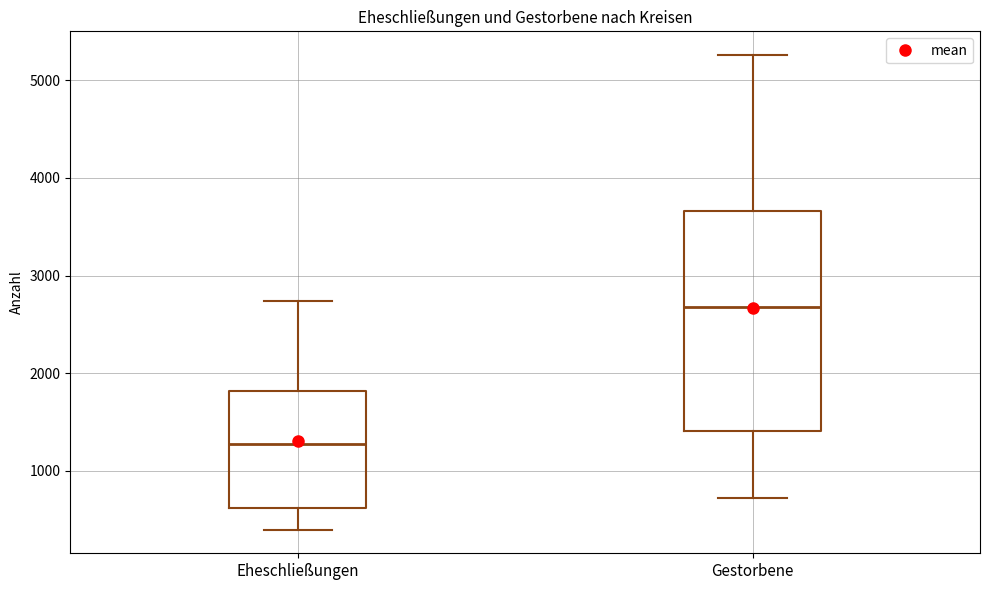

Reading left to right, read every box against the y-axis: the position of its median line, the range the box covers, and the ends of its whiskers. The values are not printed on the chart, so give them approximately, as read against the axis.

Eheschließungen: median 1300, box 600 to 1800, whiskers 400 to 2700
Gestorbene: median 2700, box 1400 to 3700, whiskers 700 to 5300